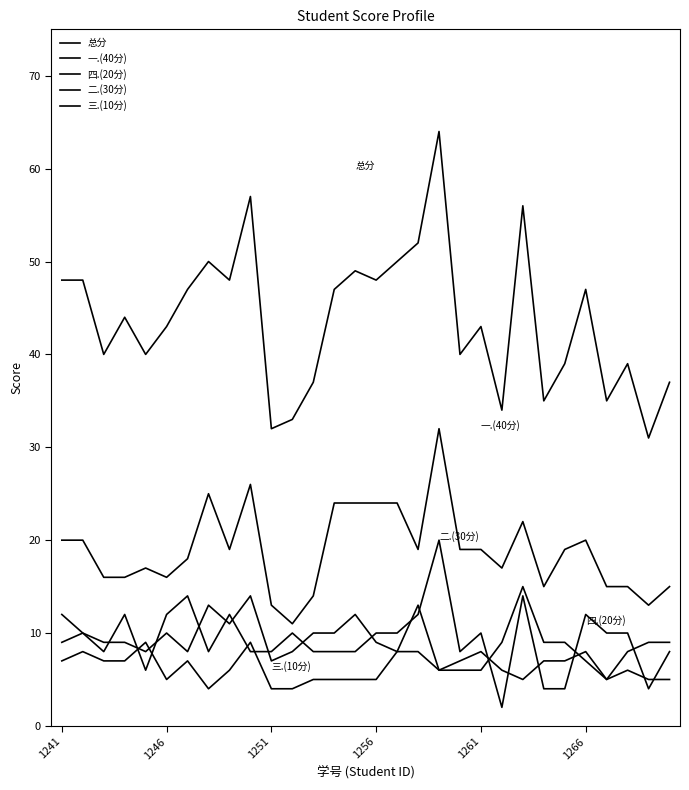

Does the chart have visible grid lines?

No